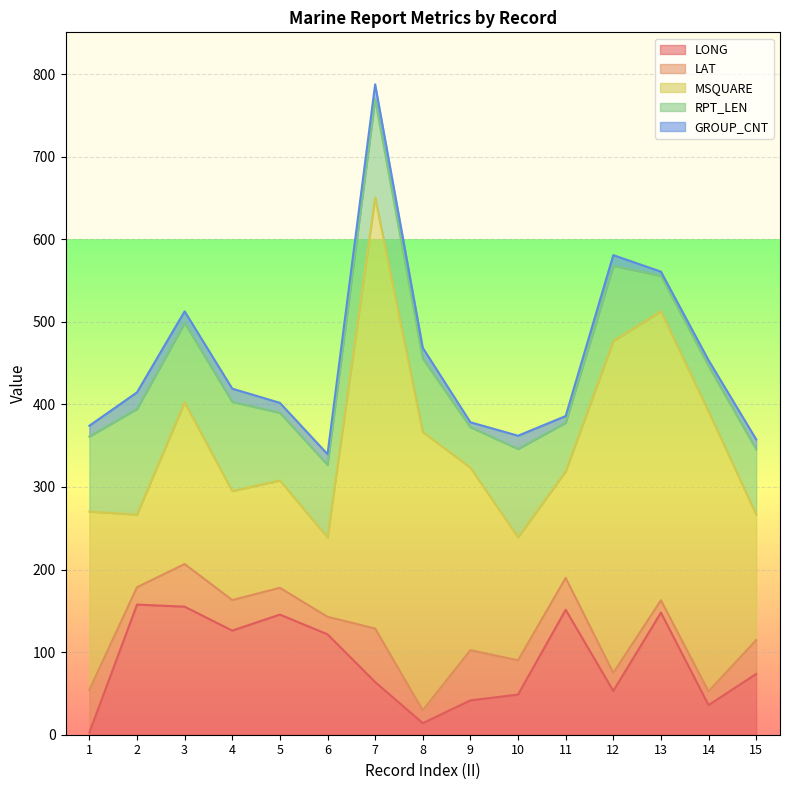

Which series changed the most between 8 and 13?

LONG